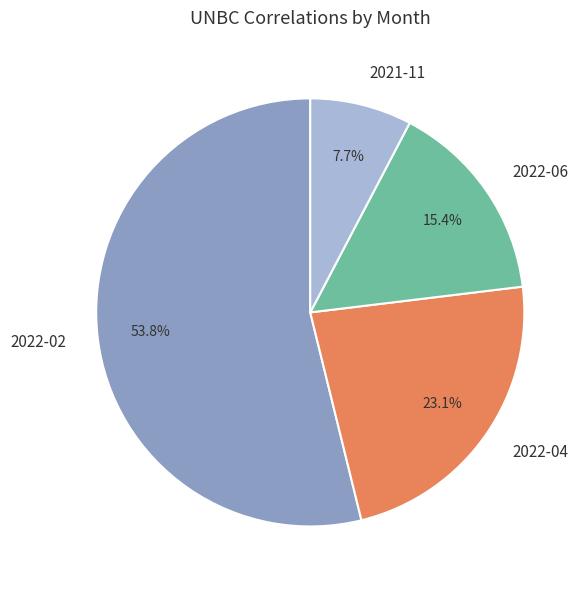

Count the number of slices in the pie.

4